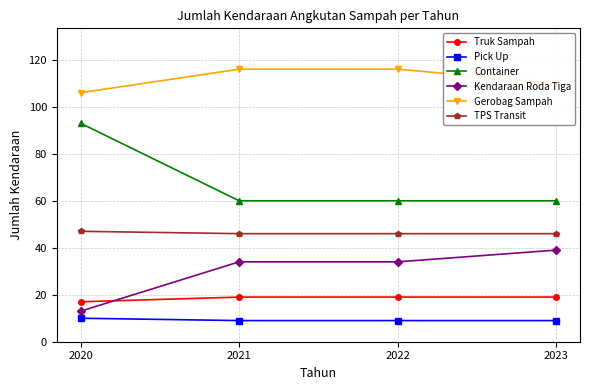

Reading left to right, what are all the values shown in this chart?

Truk Sampah: 17	19	19	19
Pick Up: 10	9	9	9
Container: 93	60	60	60
Kendaraan Roda Tiga: 13	34	34	39
Gerobag Sampah: 106	116	116	110
TPS Transit: 47	46	46	46